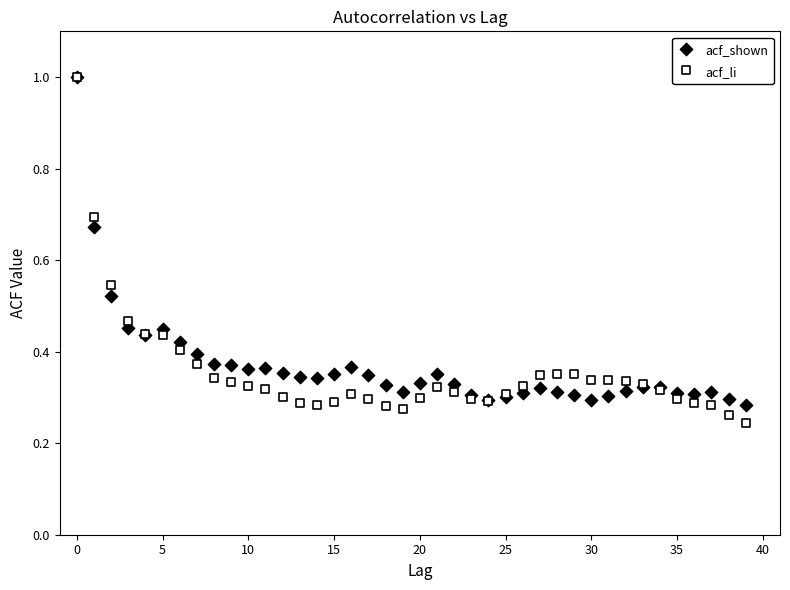

Which series has the widest spread of Y values?

acf_li